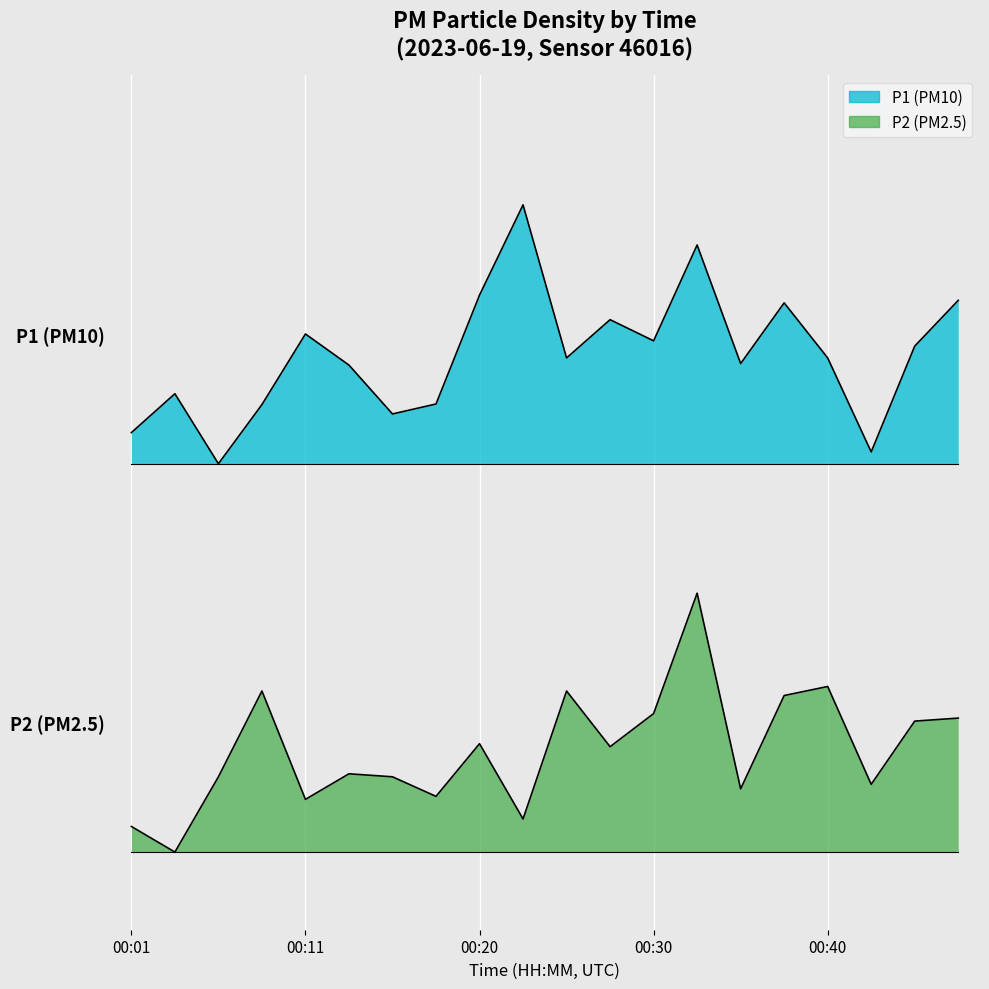

Which has a higher value, 00:20 or 00:45?

00:20